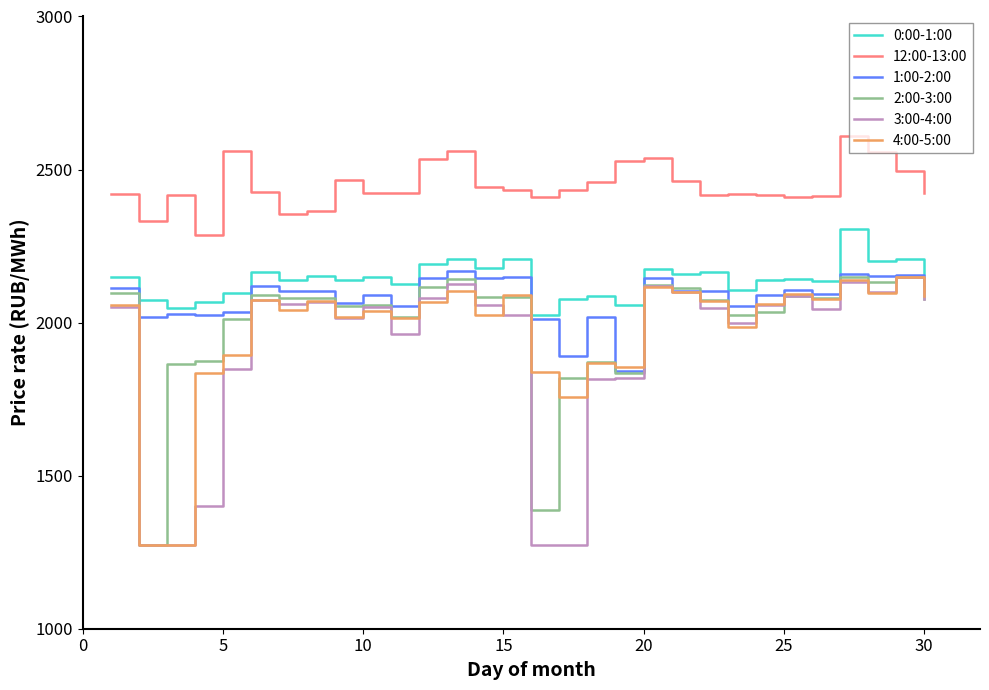

What is the difference between the second highest and minimum values in the 0:00-1:00 series?

182.9